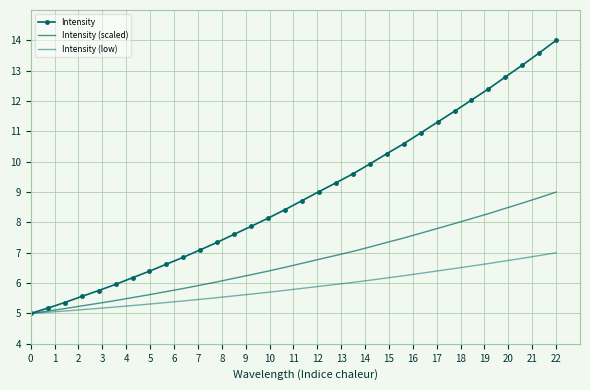

True or false: Intensity (scaled) and Intensity (low) cross at least once.

False